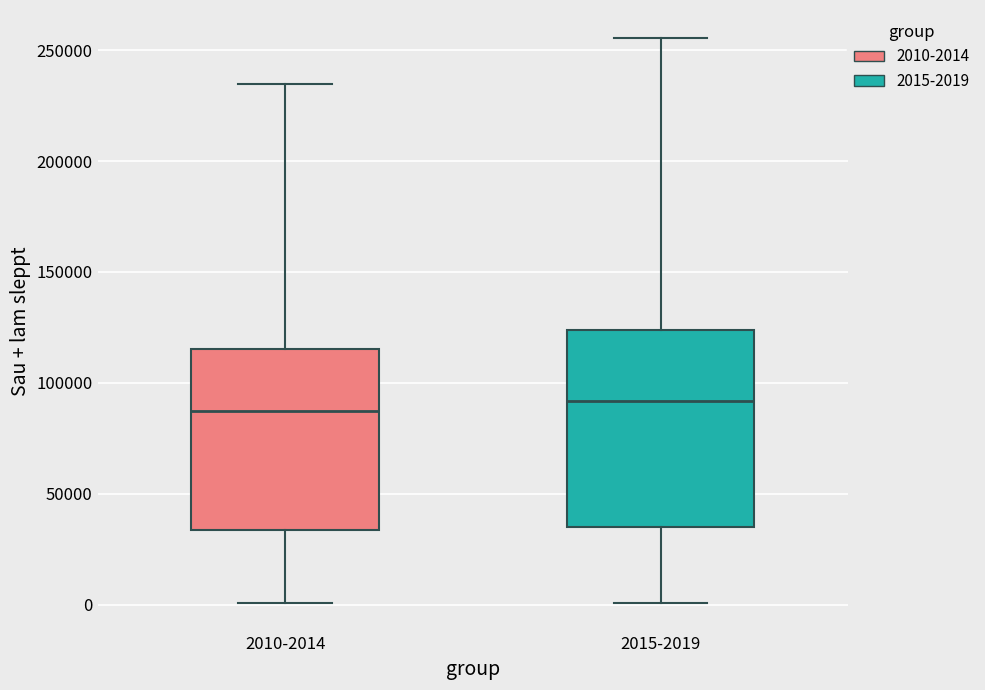

Which box is the tallest, from its lower edge to its upper edge?

2015-2019